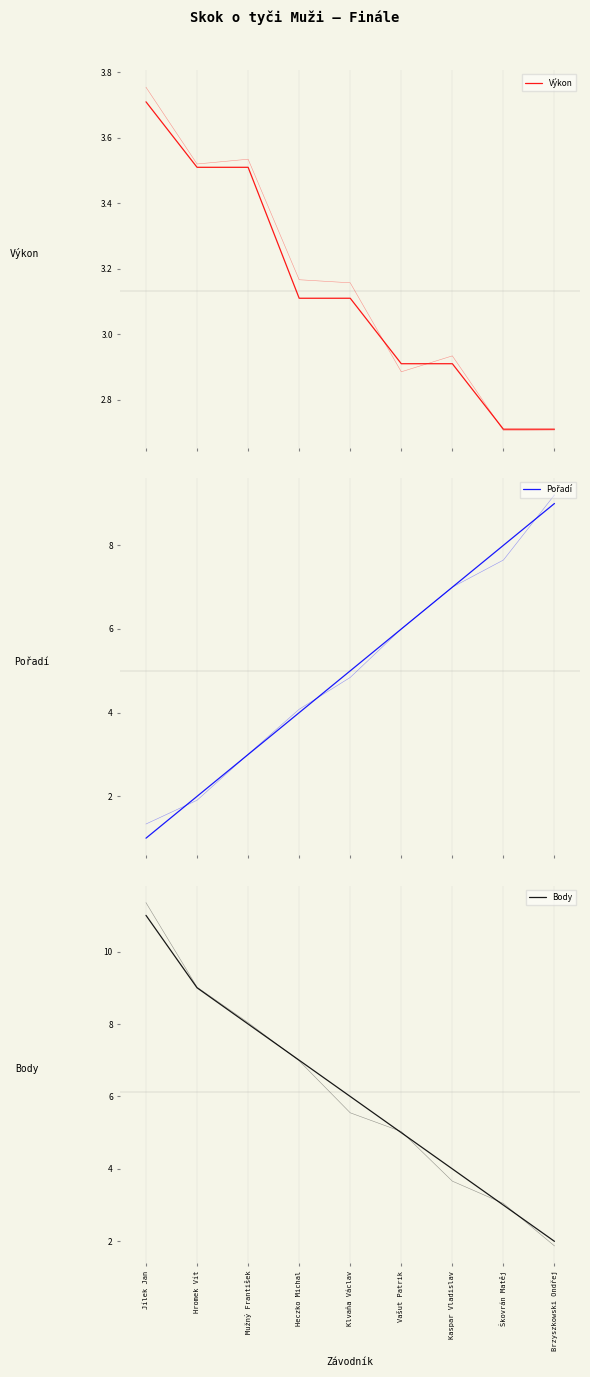

Which category has the lowest value in the Pořadí series?

Jílek Jan